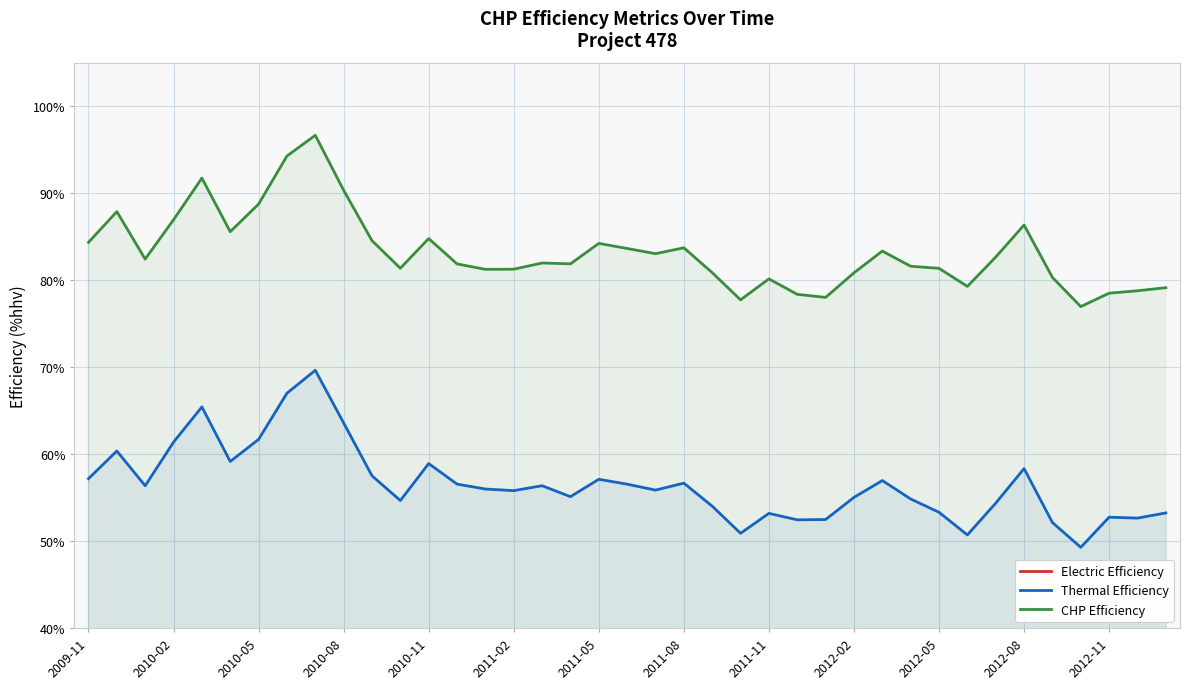

Reading left to right, extract all data points from this chart.

Electric Efficiency: 27.2	27.5	26.1	25.6	26.3	26.4	27.1	27.3	27.0	26.7	27.0	26.7	25.9	25.3	25.3	25.5	25.6	26.8	27.1	27.1	27.2	27.1	26.9	26.8	27.0	25.9	25.5	25.8	26.4	26.8	28.0	28.6	28.3	28.0	28.2	27.7	25.8	26.1	25.9
Thermal Efficiency: 57.2	60.4	56.4	61.4	65.4	59.1	61.7	67.0	69.6	63.6	57.5	54.7	58.9	56.5	56.0	55.8	56.4	55.1	57.1	56.5	55.9	56.7	54.0	50.9	53.2	52.4	52.5	55.0	57.0	54.8	53.3	50.7	54.4	58.3	52.1	49.3	52.7	52.6	53.2
CHP Efficiency: 84.3	87.9	82.4	86.9	91.7	85.6	88.7	94.3	96.6	90.3	84.5	81.4	84.8	81.9	81.2	81.3	82.0	81.9	84.2	83.6	83.0	83.7	80.9	77.7	80.1	78.4	78.0	80.8	83.3	81.6	81.4	79.3	82.6	86.3	80.3	77.0	78.5	78.8	79.1